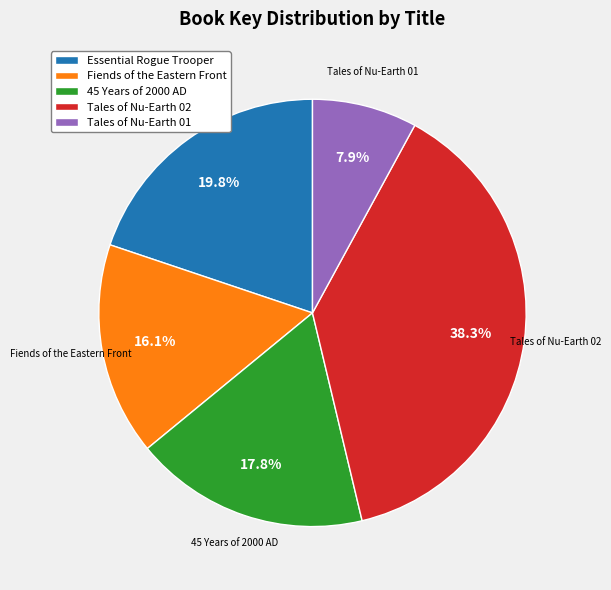

How many slices are in this pie chart?

5